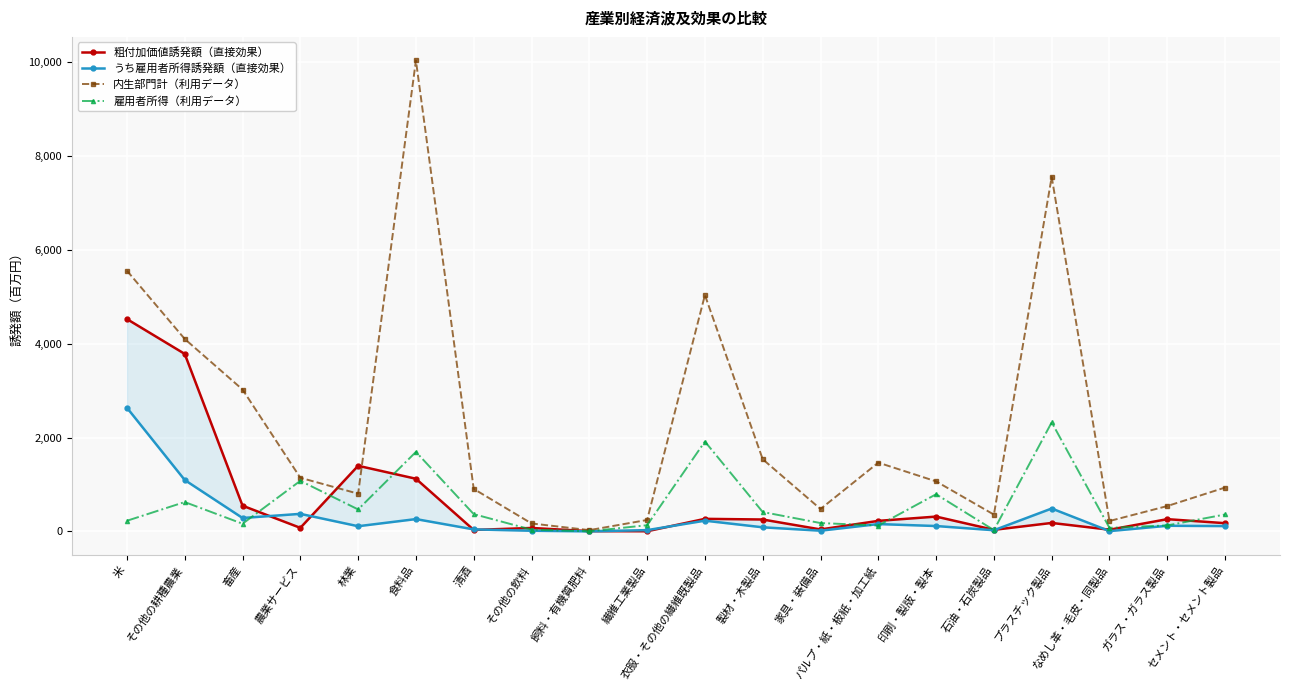

What is the label of the 17th point from the left?

プラスチック製品